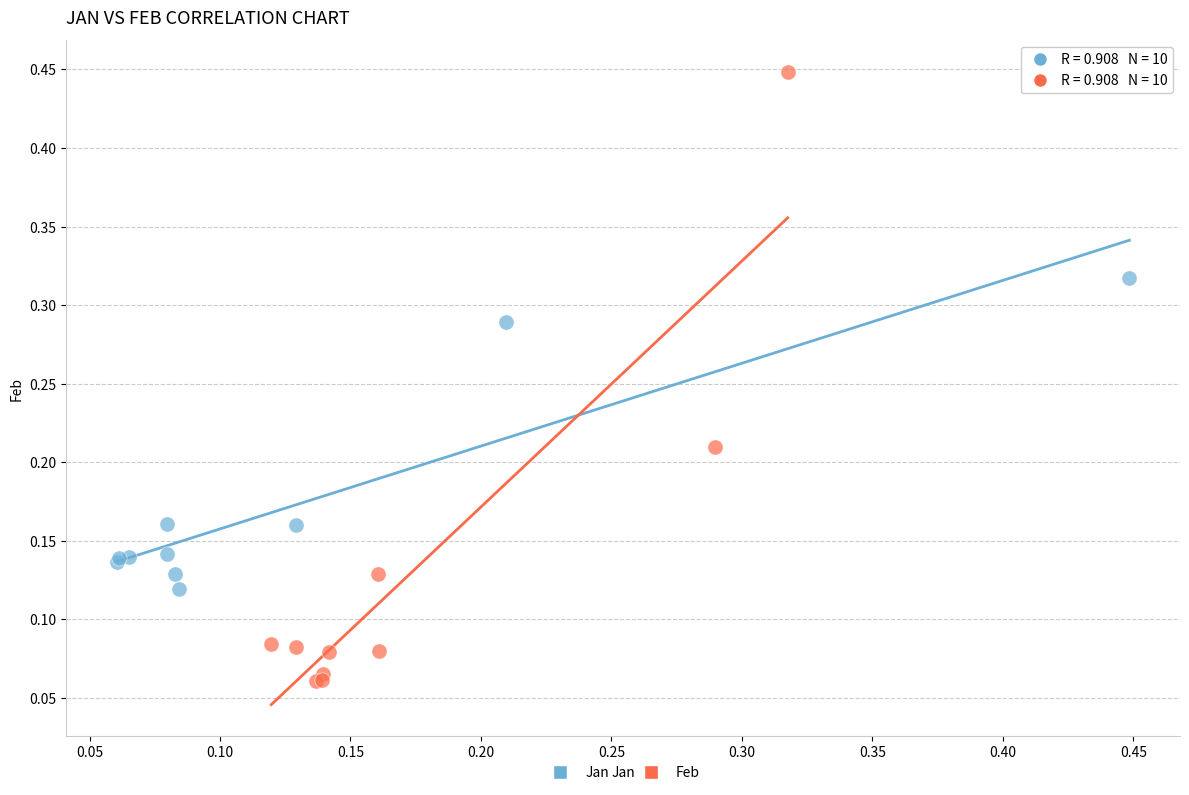

Which series contains the highest Y value?

Feb